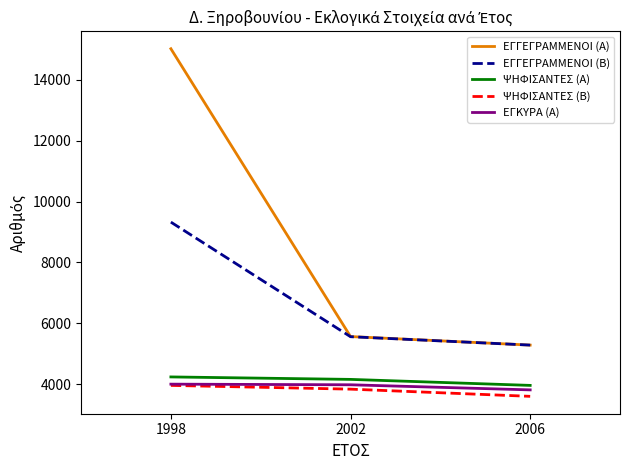

What is the difference between the maximum and minimum values in the ΕΓΓΕΓΡΑΜΜΕΝΟΙ (Β) series?

4034